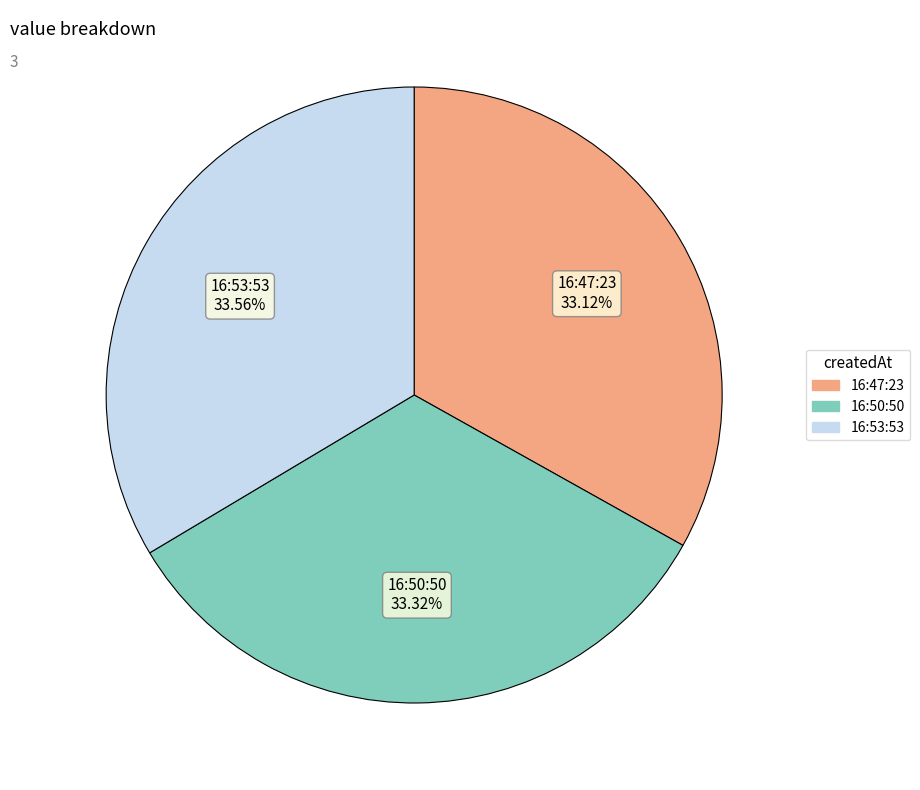

Is the sum of 16:47:23 and 16:53:53 greater than half?

Yes